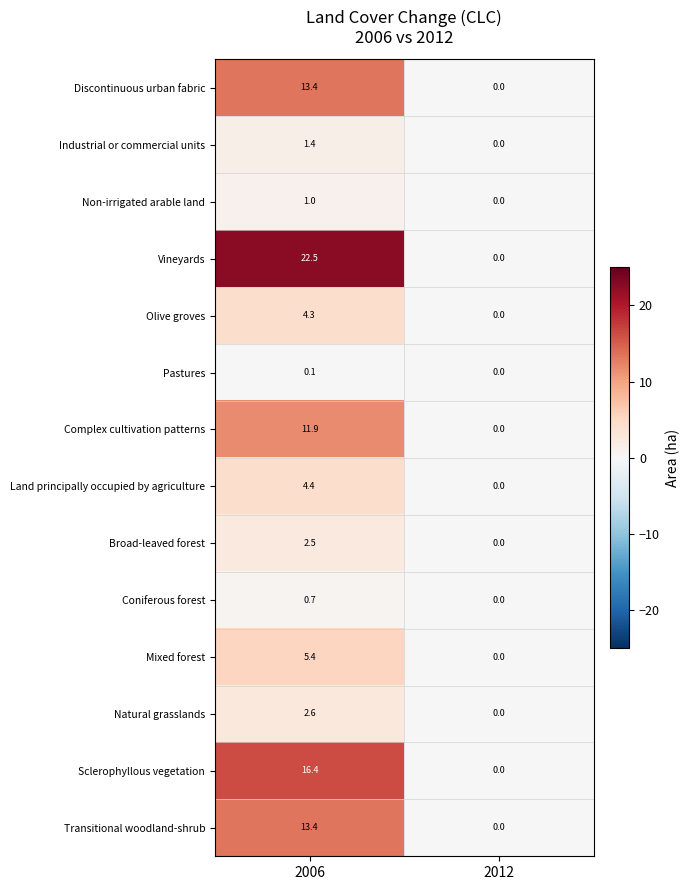

How many data points in Mixed forest are less than 5?

1